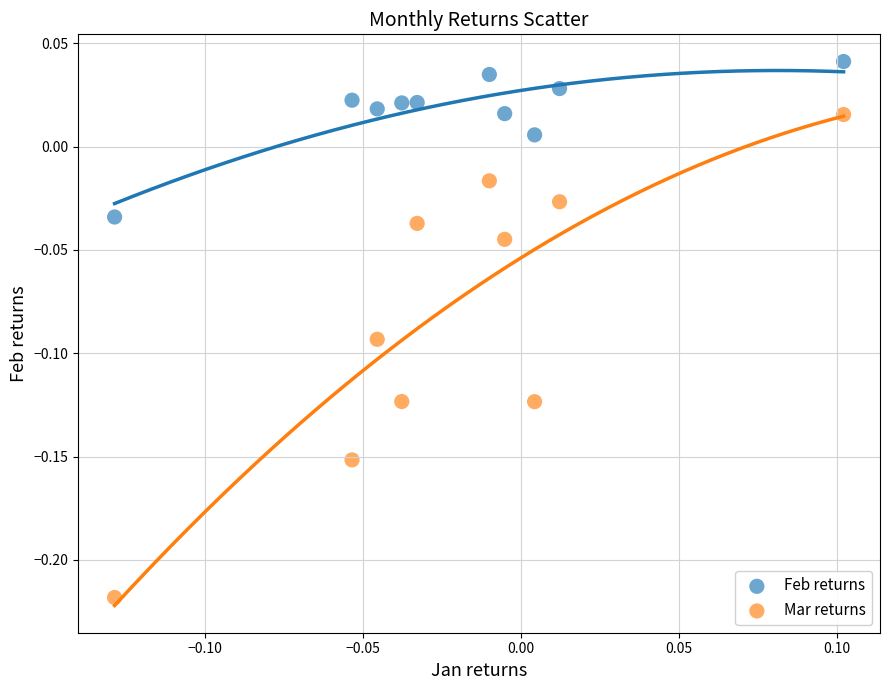

Which series contains the lowest Y value?

Mar returns